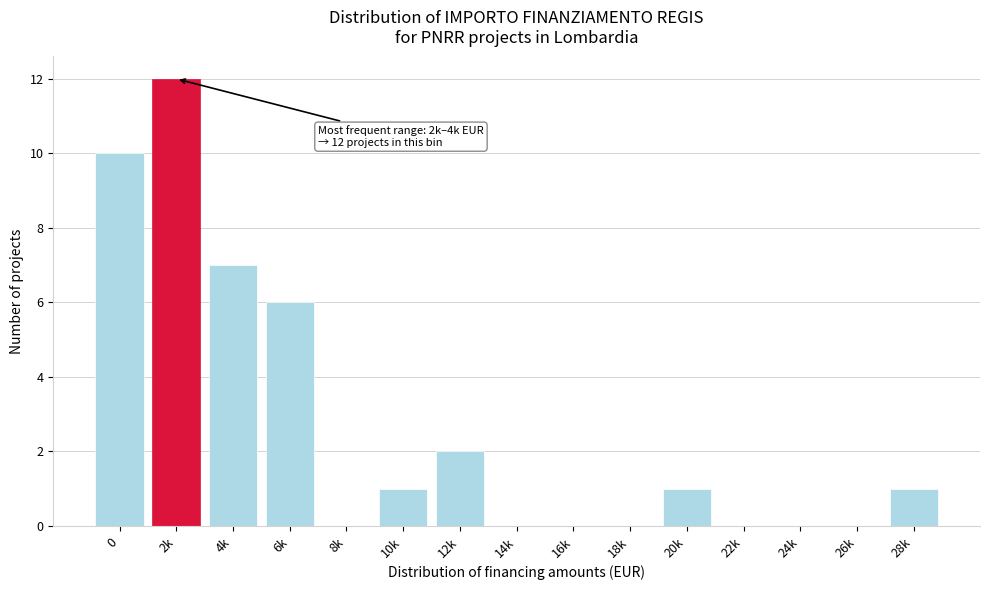

Reading right to left, list all the values displayed in this chart.

28k=1	26k=0	24k=0	22k=0	20k=1	18k=0	16k=0	14k=0	12k=2	10k=1	8k=0	6k=6	4k=7	2k=12	0=10